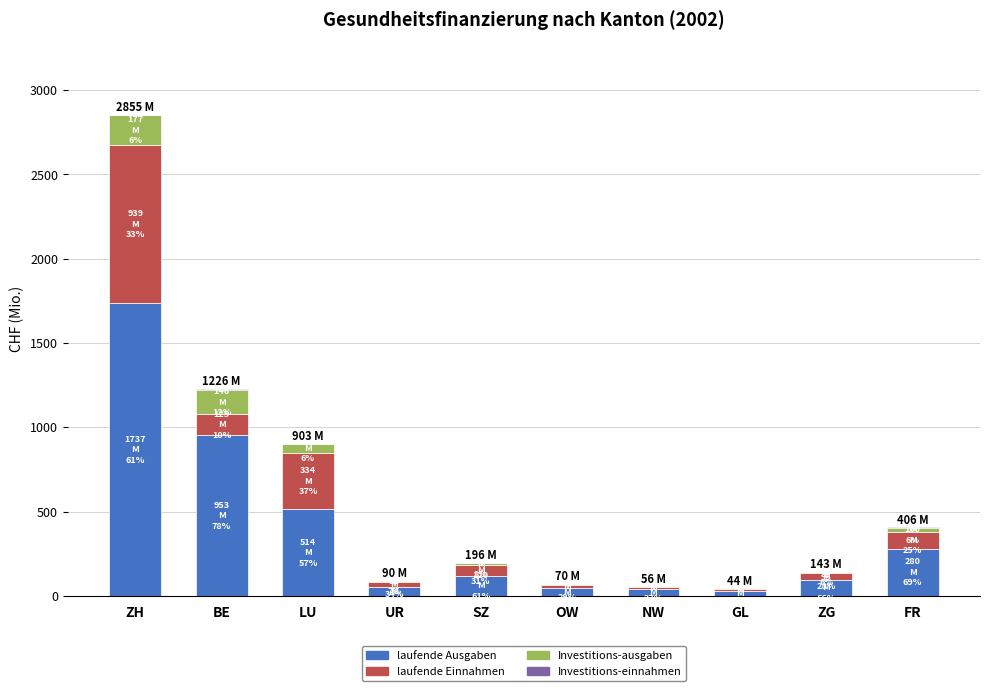

The value of laufende Ausgaben at BE is 952.8. True or false?

True